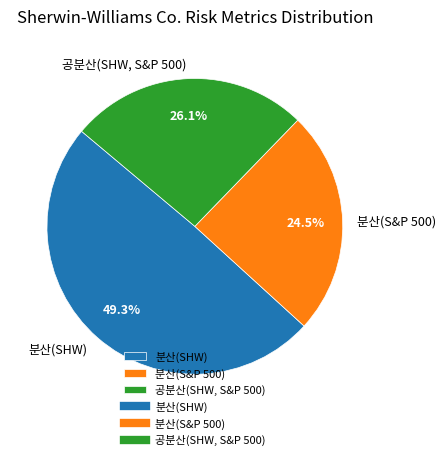

What is the largest slice in the pie chart?

분산(SHW)